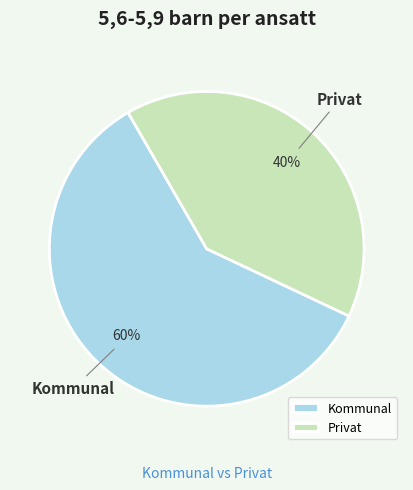

The Privat slice represents 46% of the pie. True or false?

False